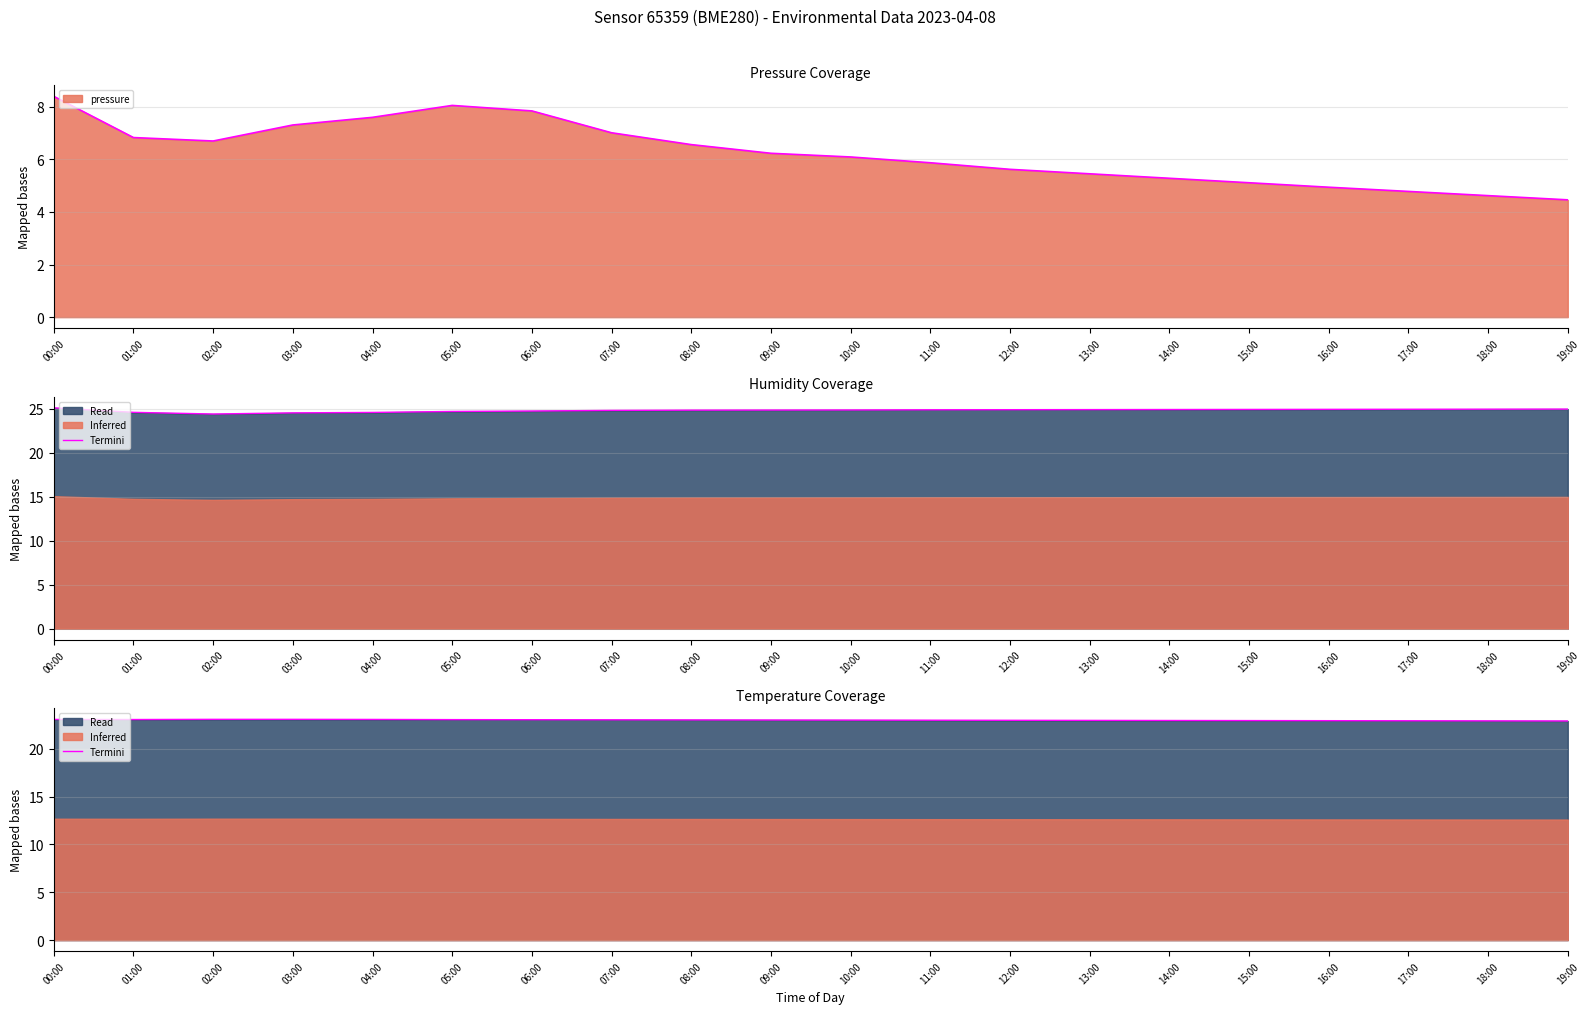

Is it true that the value at 13:00 is 6.8?

False